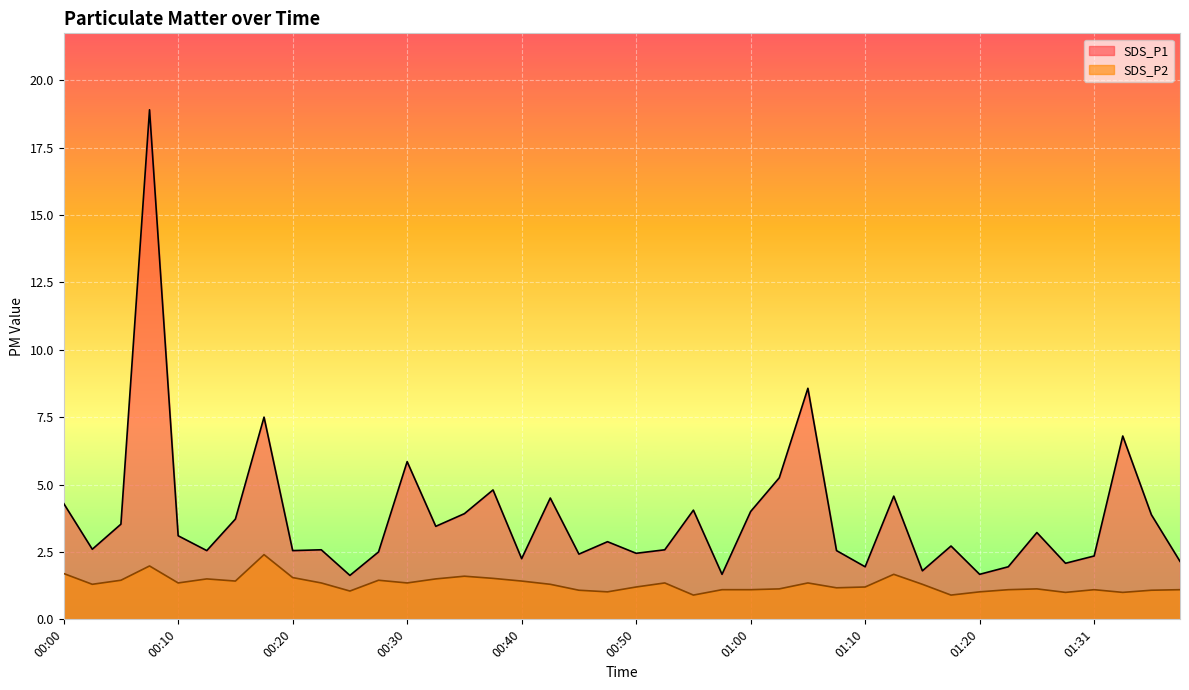

Which series has the widest spread of values?

SDS_P1